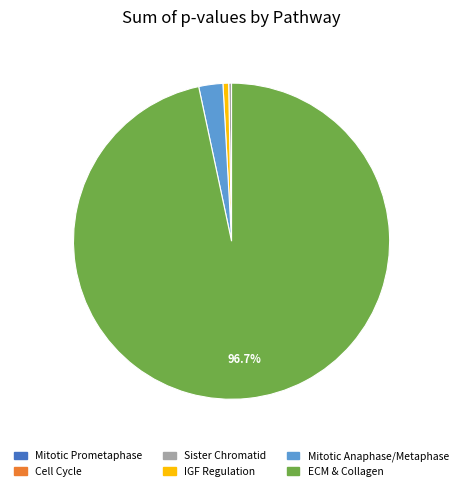

Which category has the biggest portion of the pie?

ECM & Collagen